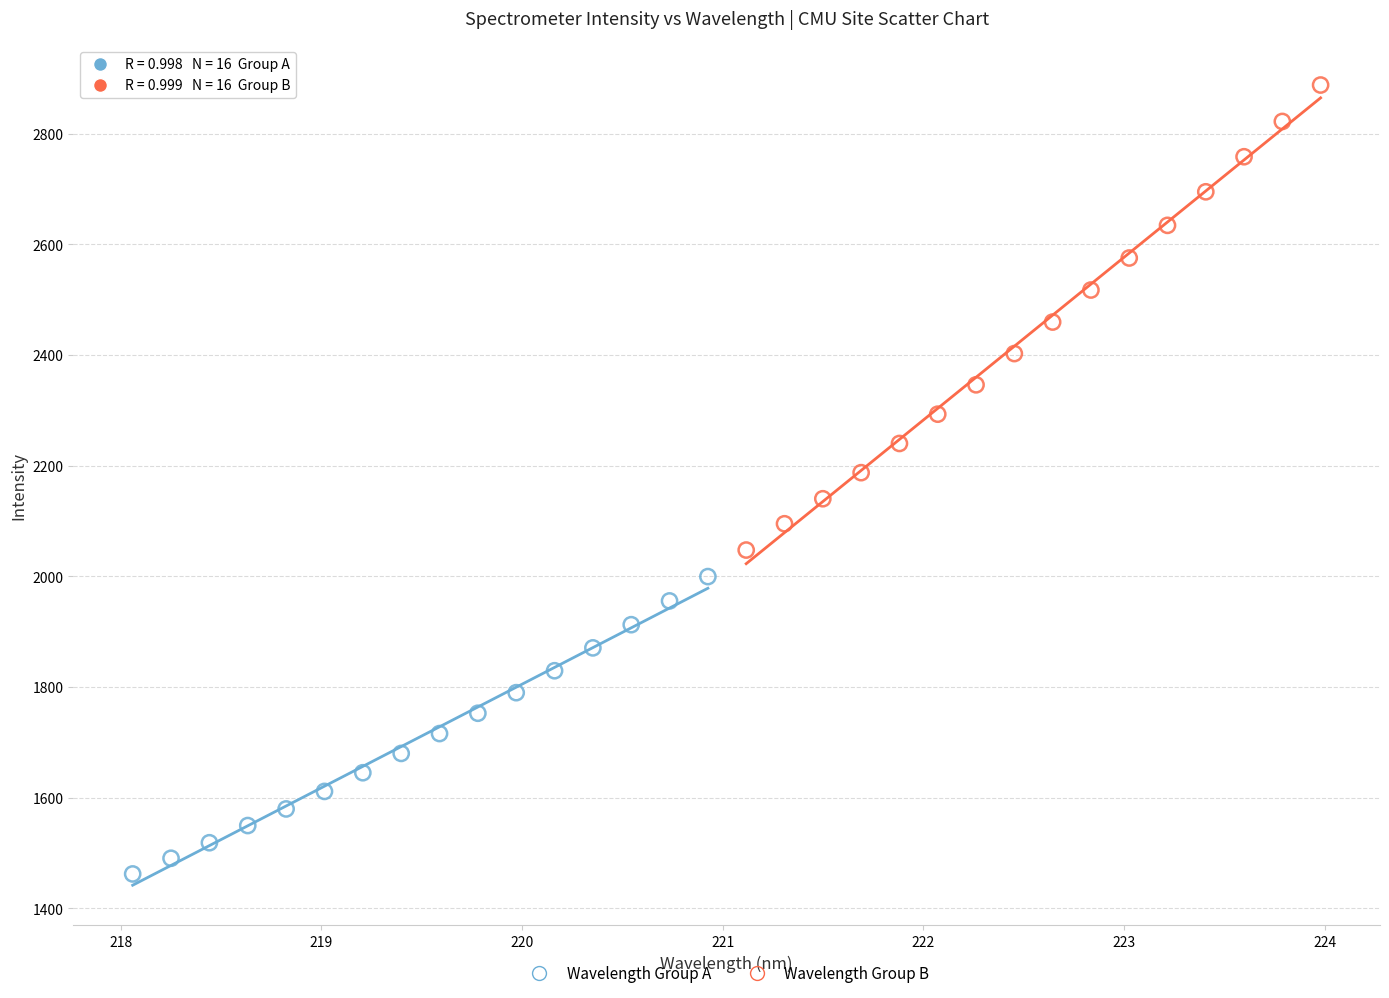

Which series contains the lowest Y value?

Wavelength Group A